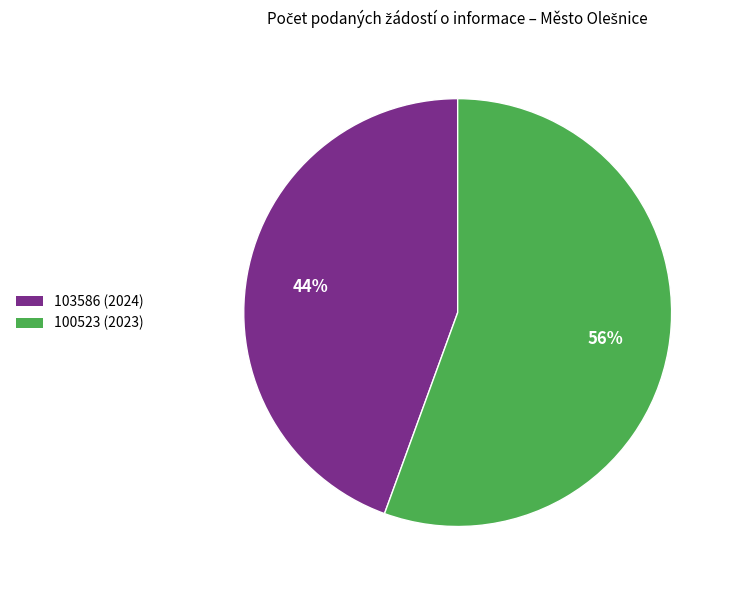

Which has a higher value, 100523 (2023) or 103586 (2024)?

100523 (2023)